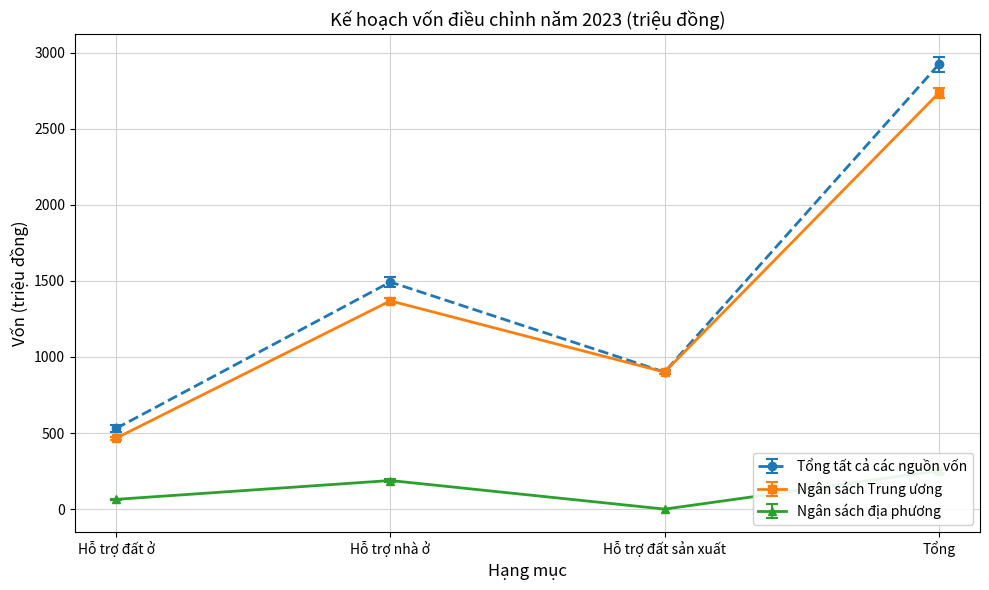

At which category does Tổng tất cả các nguồn vốn reach its first local valley?

Hỗ trợ đất sản xuất